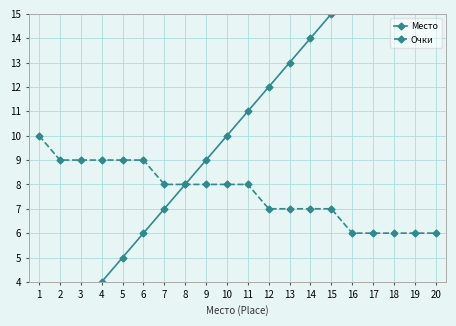

Count the Очки values in the range 7 to 9.

14